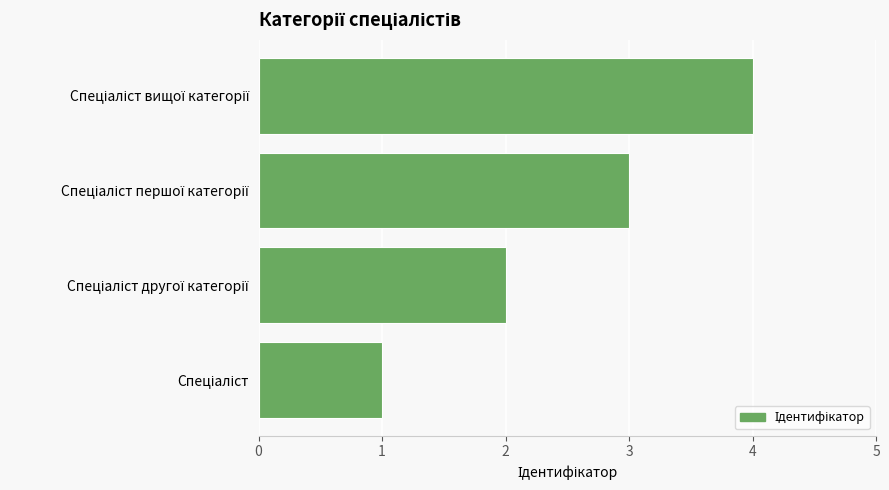

How many bars are there in total?

4